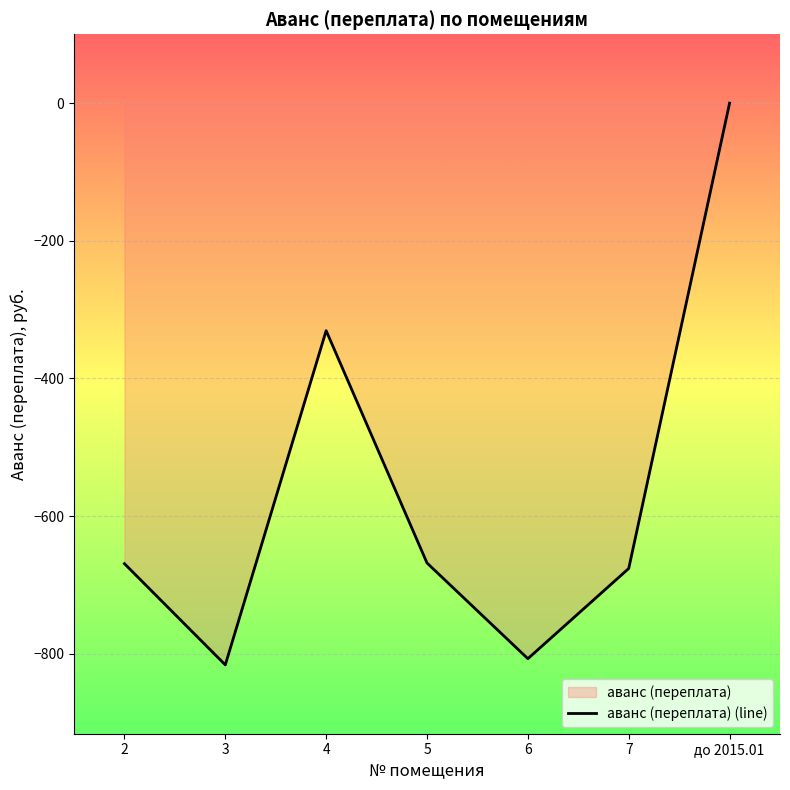

Reading left to right, list all the values displayed in this chart.

-669.0	-816.0	-330.5	-668.0	-807.0	-676.0	0.0